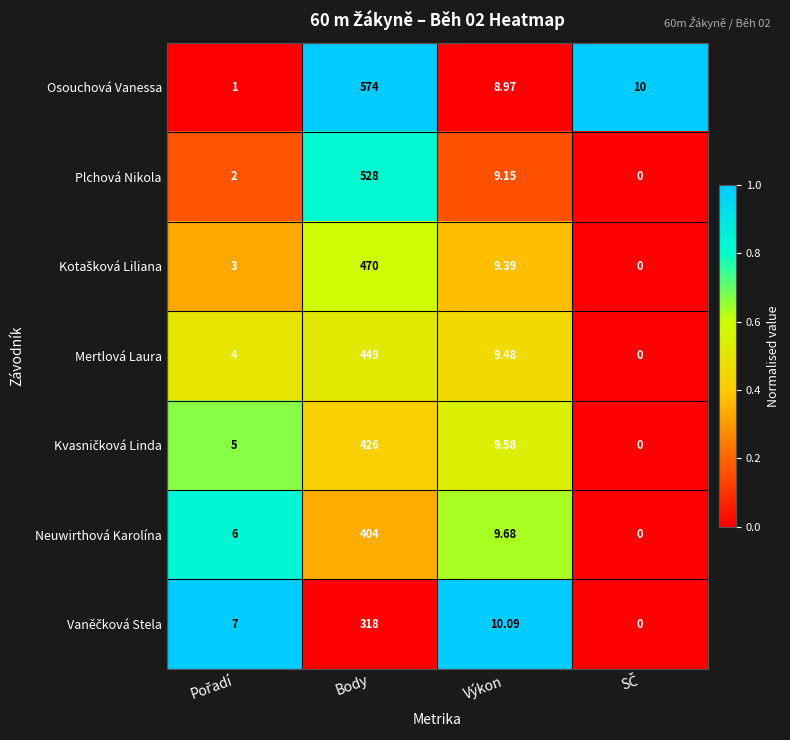

At which label is Plchová Nikola closest to 264?

Výkon